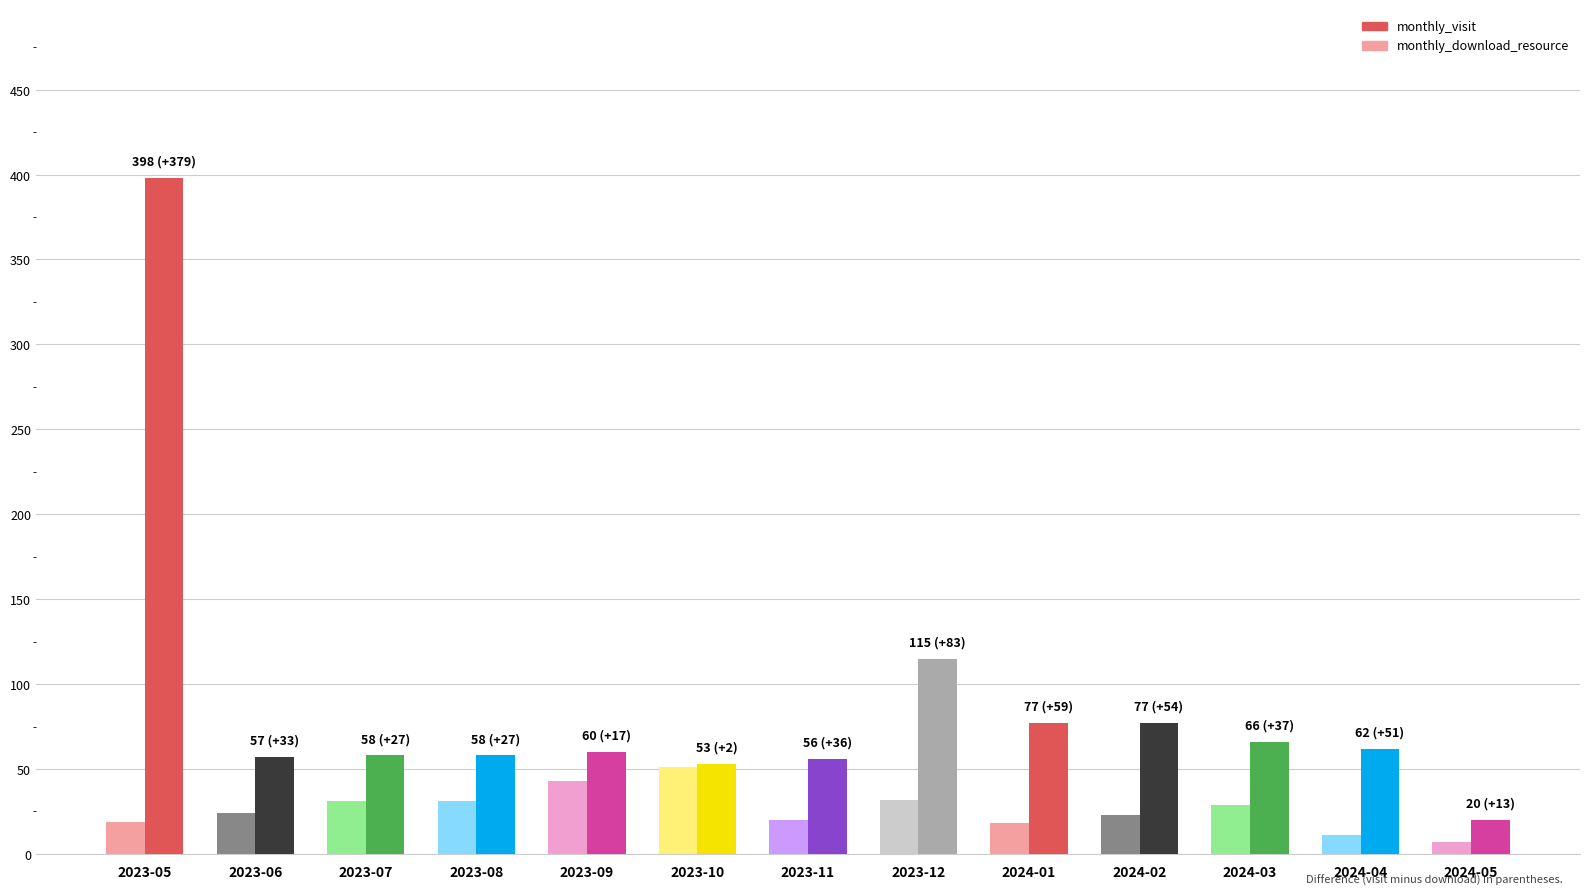

What is the spread (max minus min) of values at 2023-06?

33